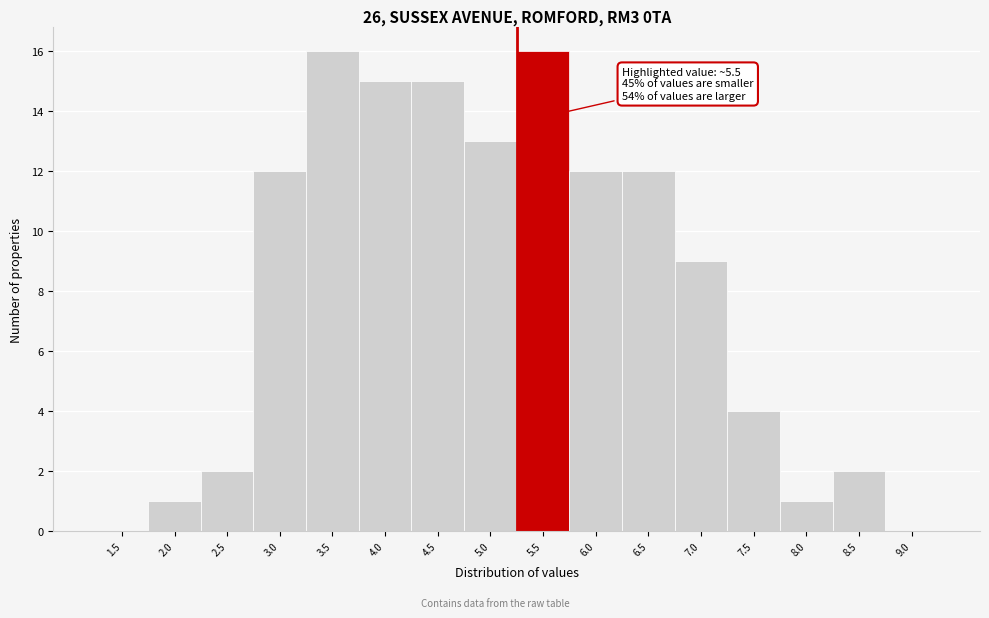

Reading left to right, list all the values displayed in this chart.

1.5=0	2.0=1	2.5=2	3.0=12	3.5=16	4.0=15	4.5=15	5.0=13	5.5=16	6.0=12	6.5=12	7.0=9	7.5=4	8.0=1	8.5=2	9.0=0